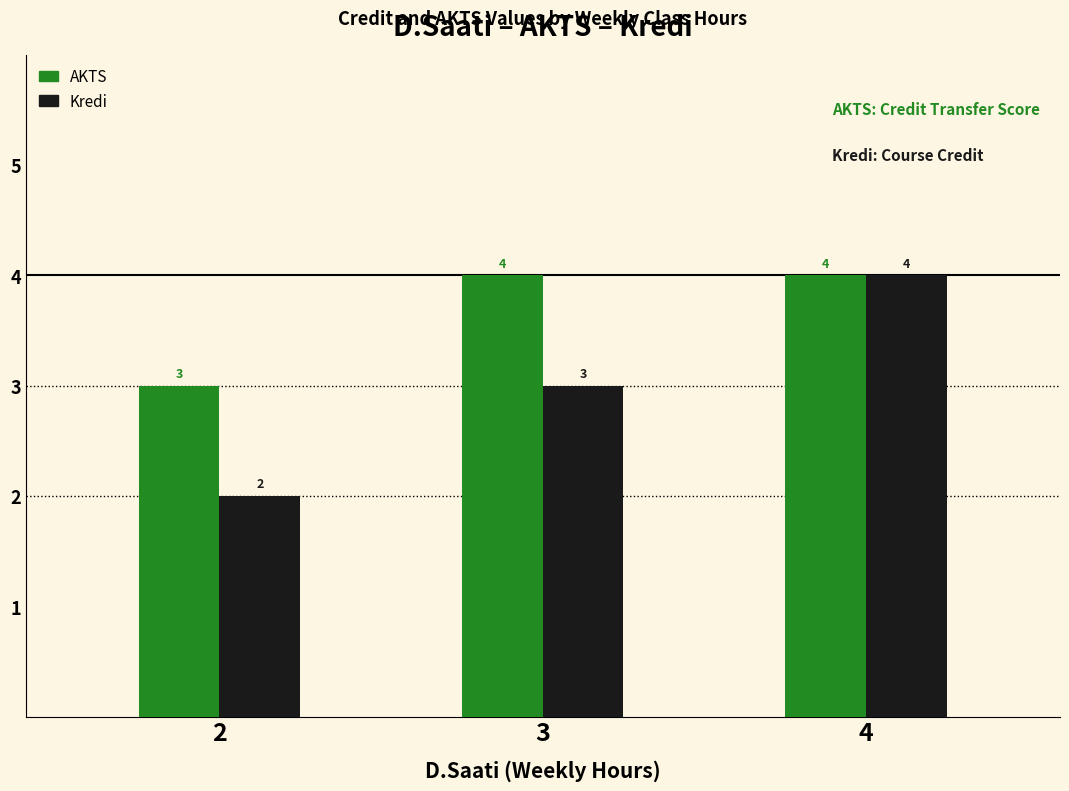

What is the sum of the AKTS values at 2 and 3?

7